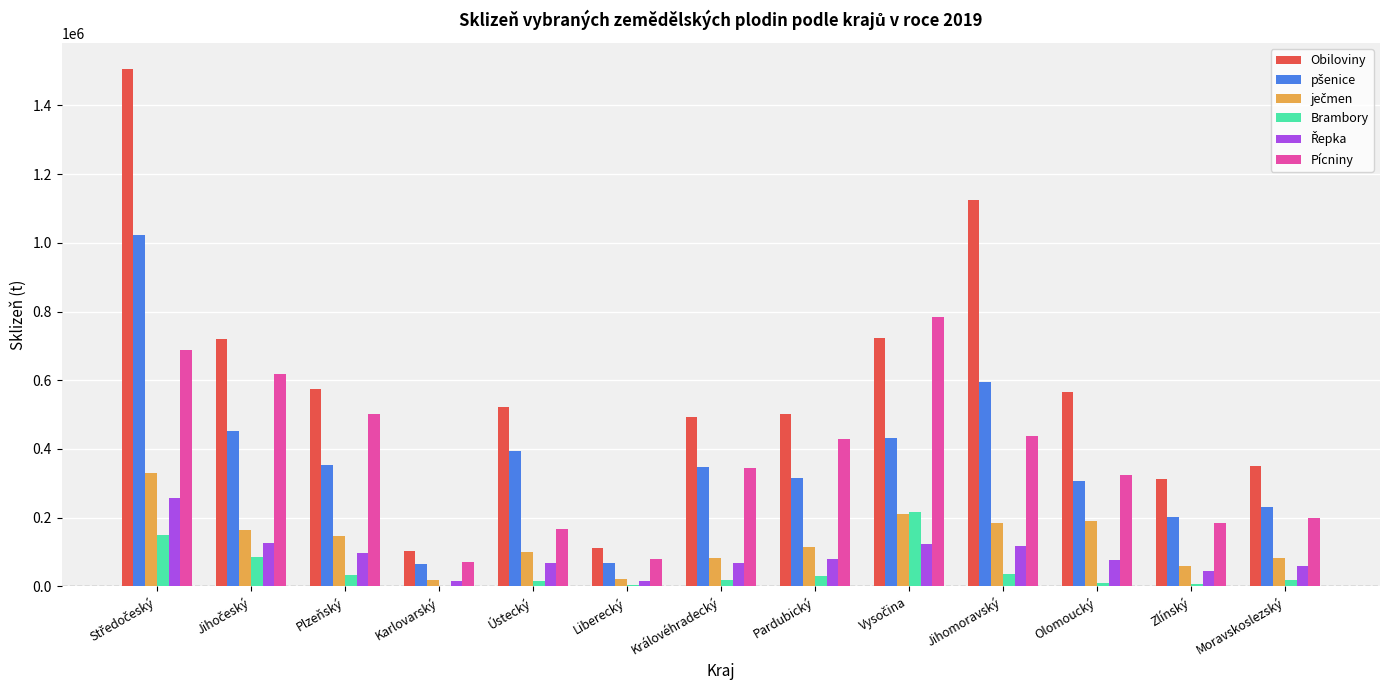

Which series changed the most between Liberecký and Zlínský?

Obiloviny